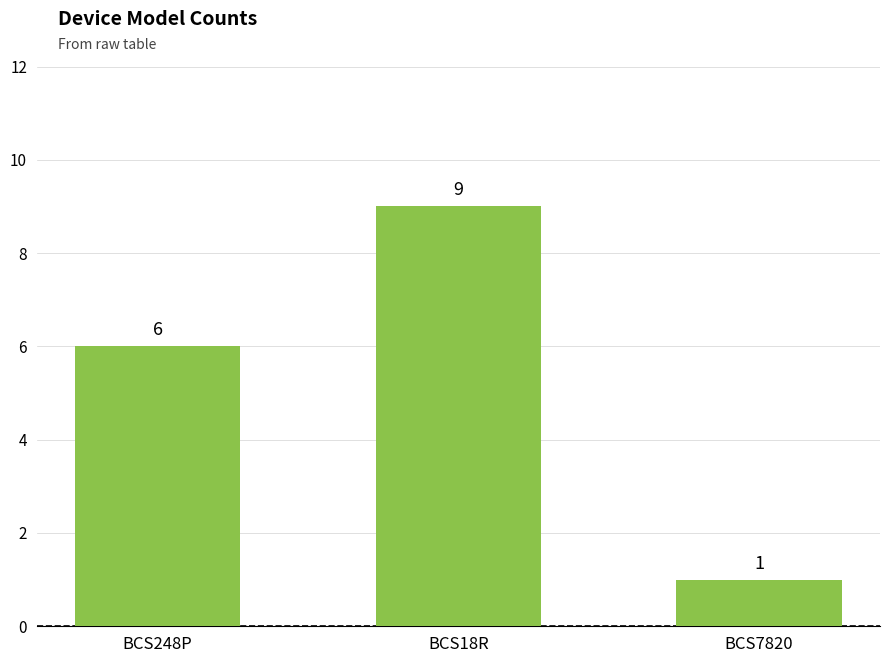

Which label corresponds to the smallest value in the chart?

BCS7820